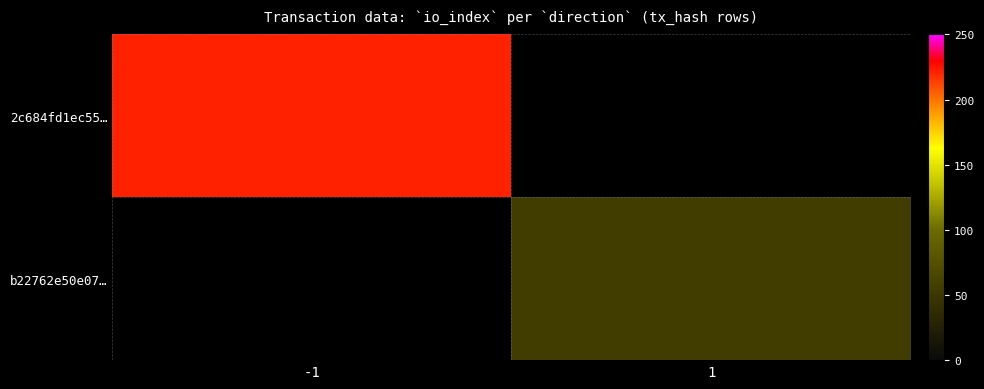

At how many categories does at least one series exceed 176?

1